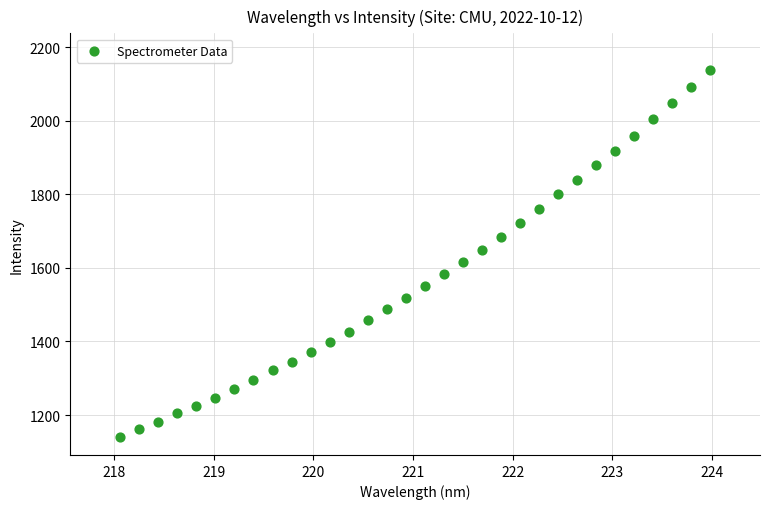

What is the range of X values (max minus min)?

5.9